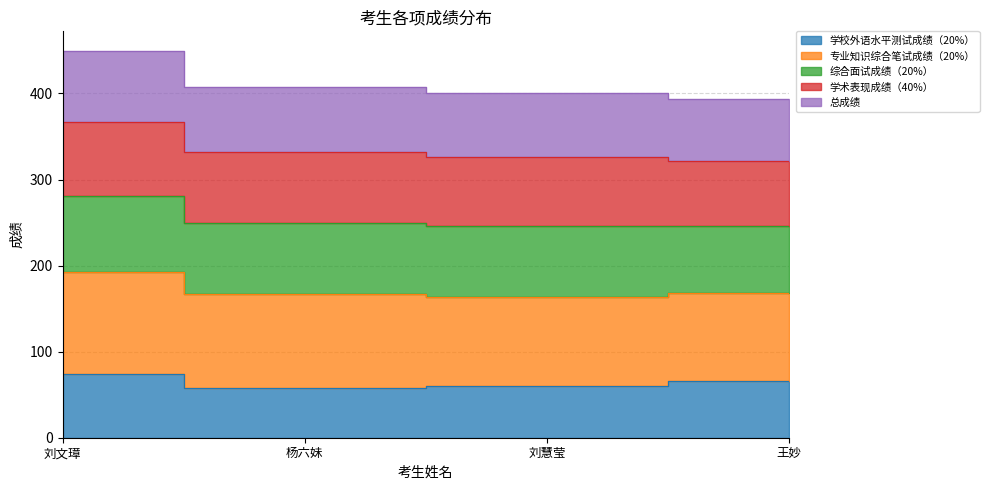

How many 学校外语水平测试成绩（20%） values are between 60 and 74?

3